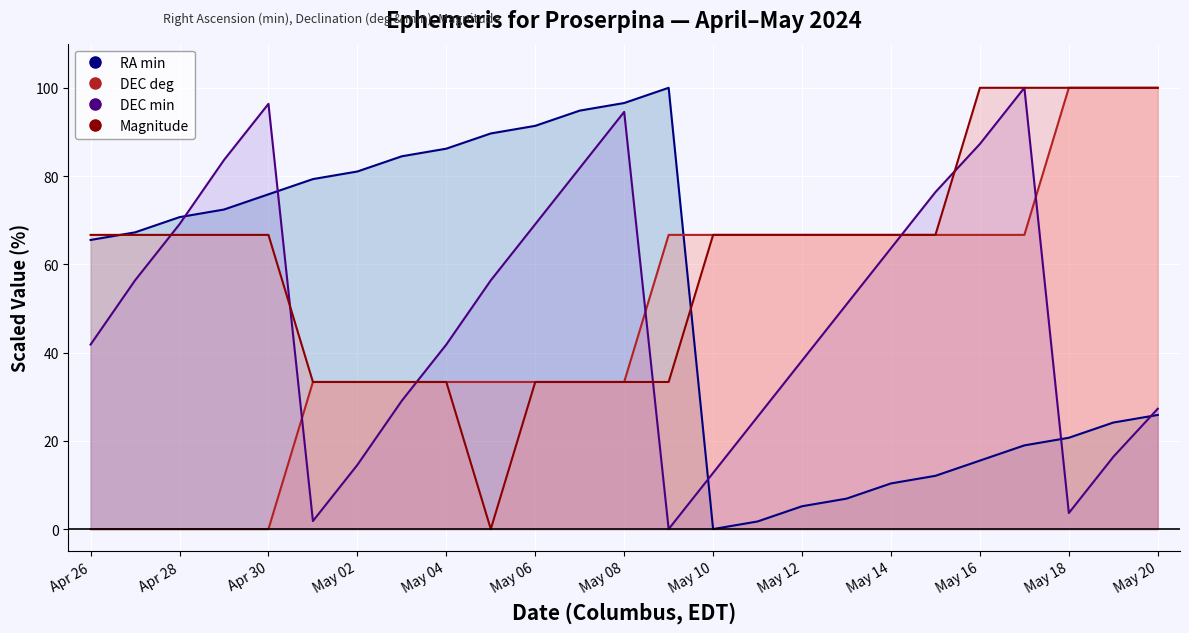

What is the difference between the second highest and minimum values in the Magnitude series?

100.0